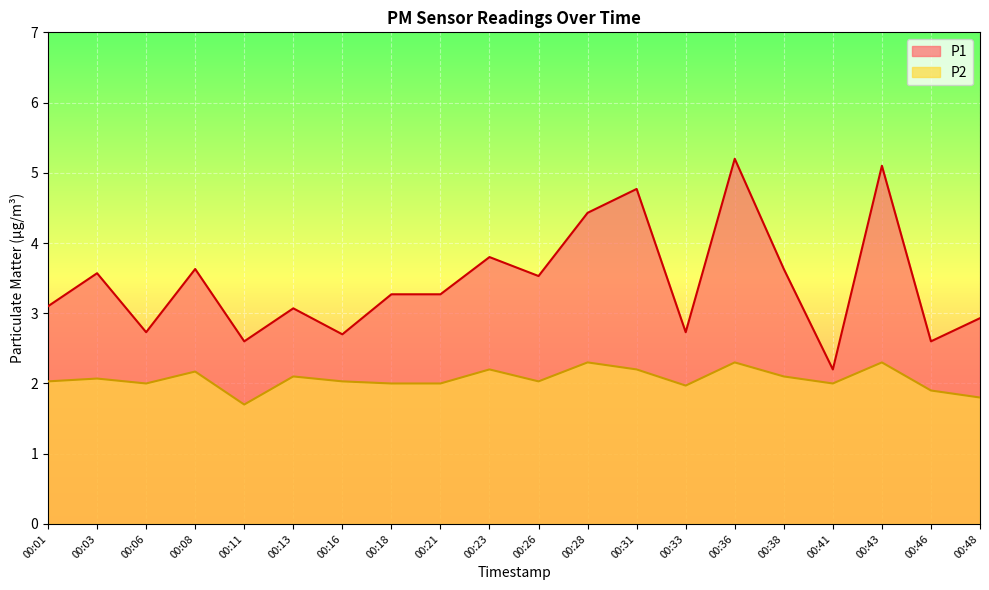

Between 00:23 and 00:06, which is larger?

00:23